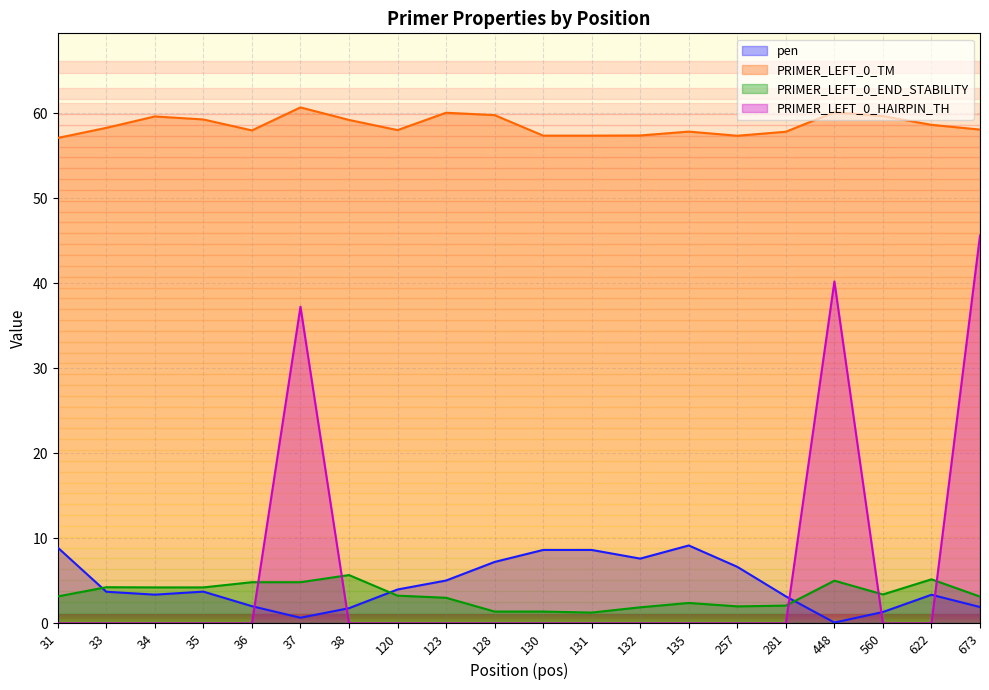

True or false: PRIMER_LEFT_0_TM and pen cross at least once.

False